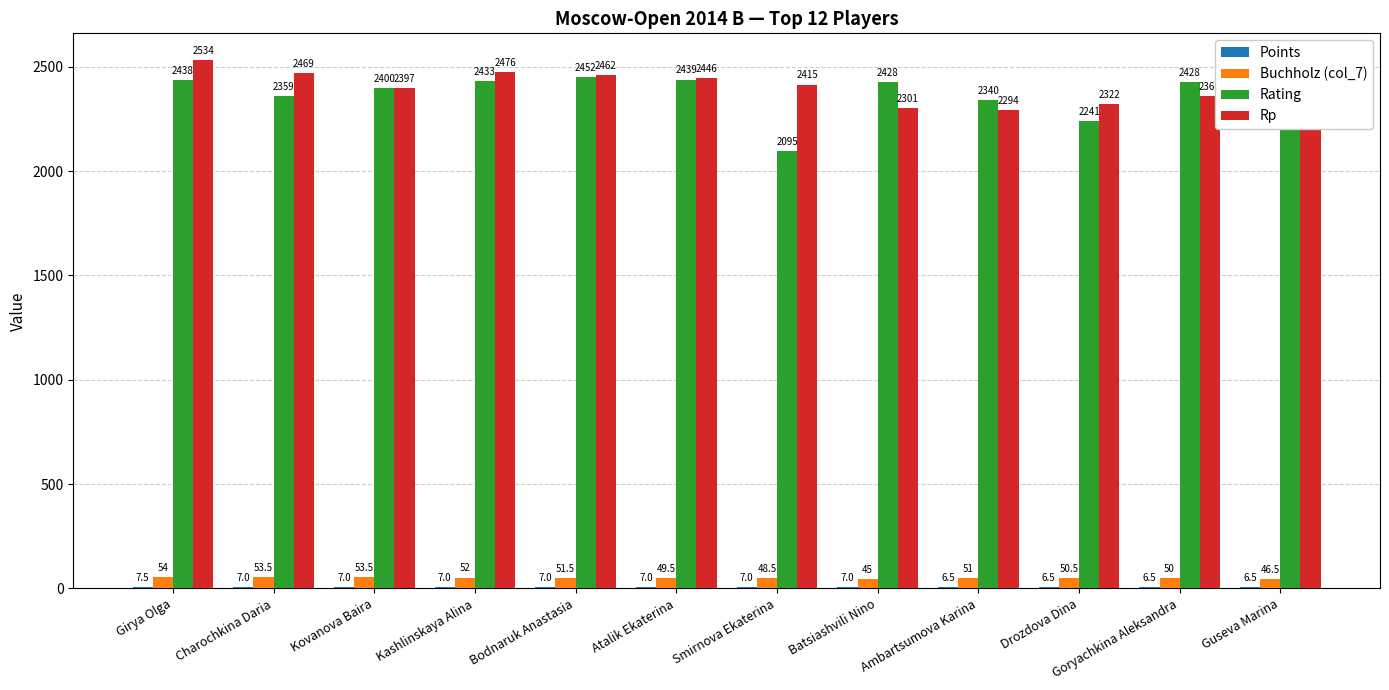

At how many categories does at least one series exceed 1253?

12